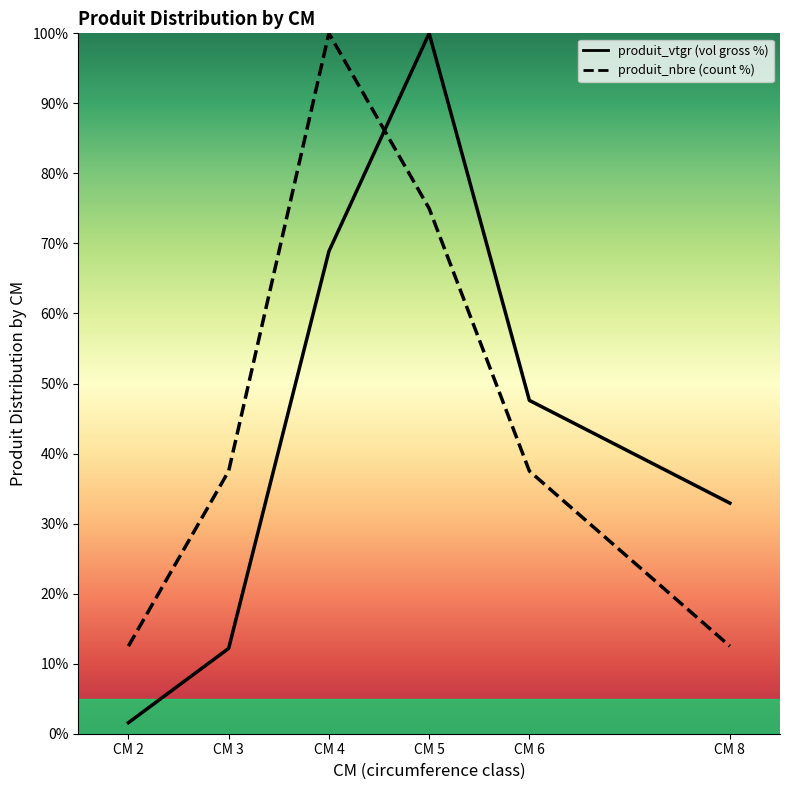

How many intersections are there between produit_nbre and produit_vtgr?

1